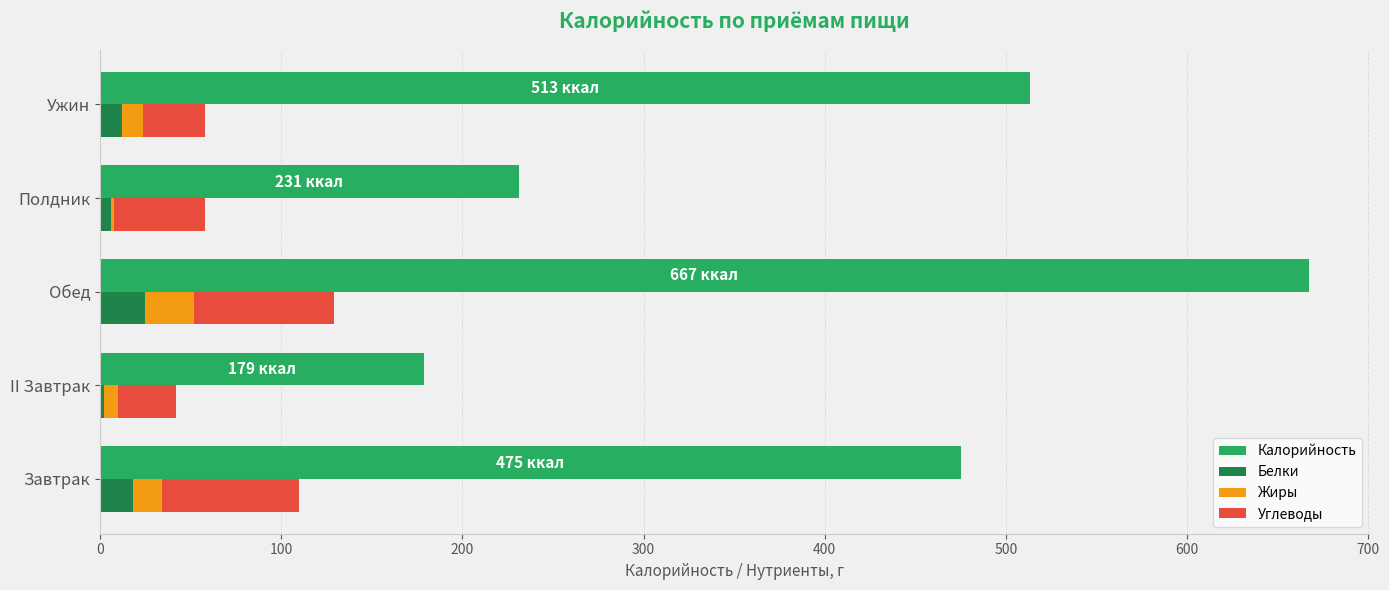

What is the lowest value of the Жиры series?

2